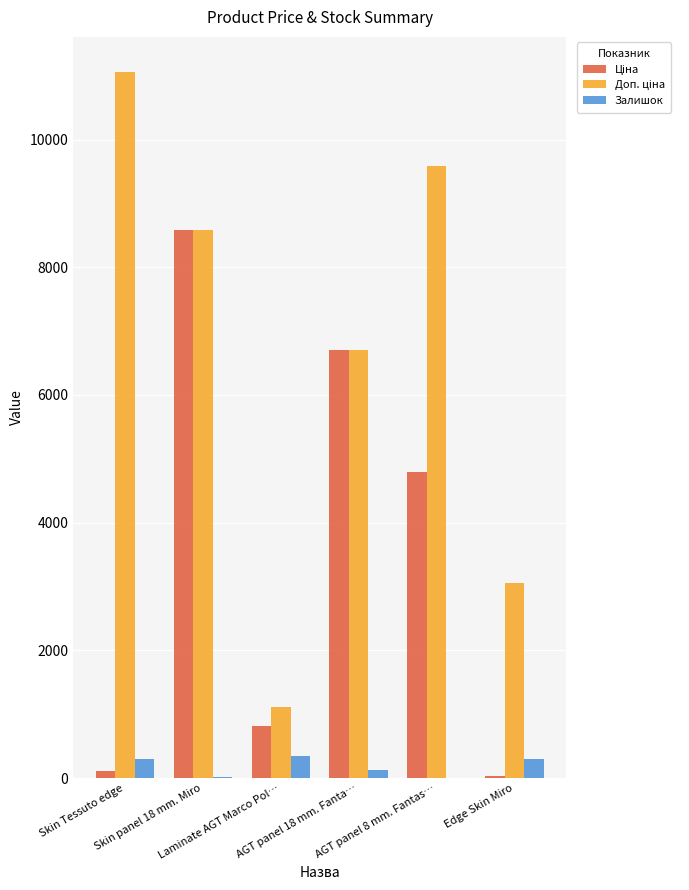

Does the chart contain stacked bars?

No